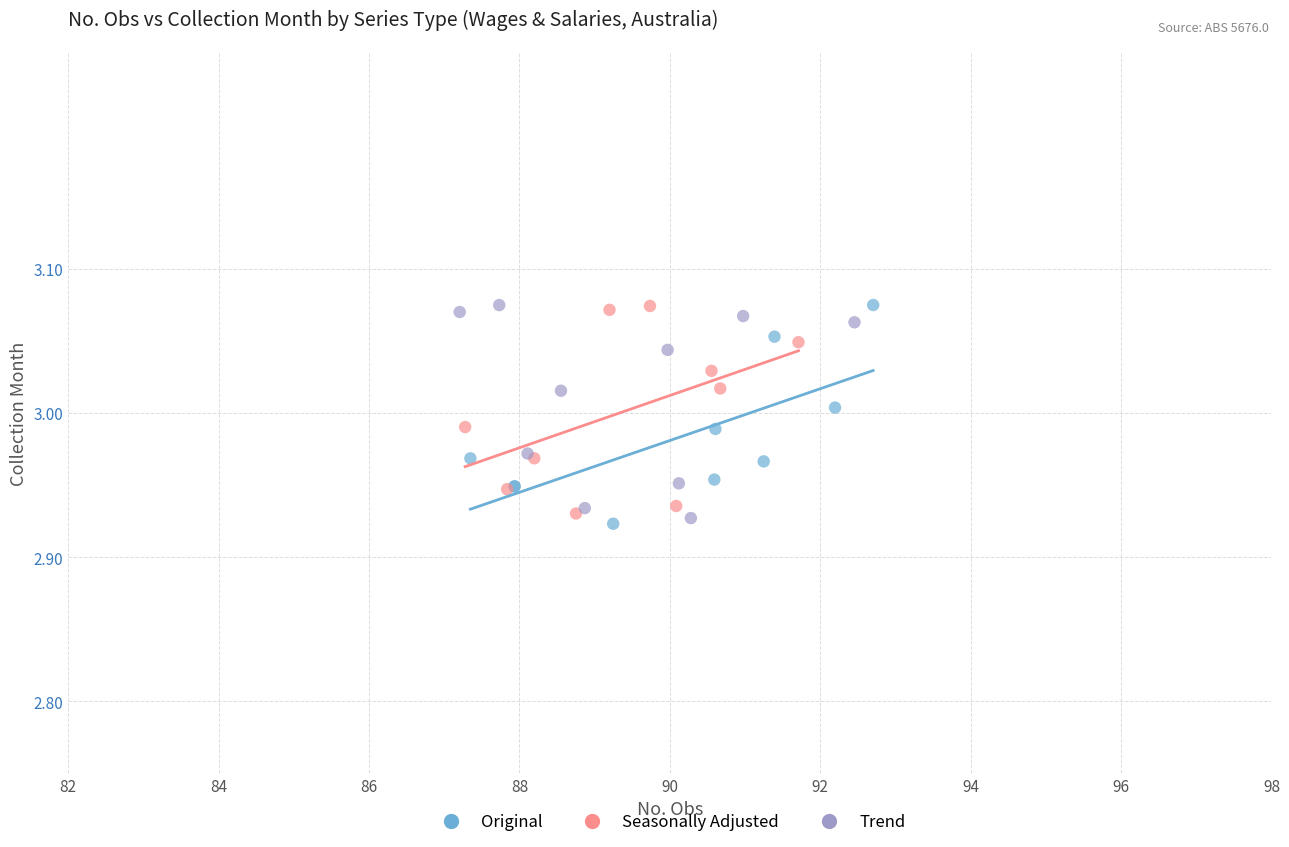

What are all the series names shown in the legend?

Original, Seasonally Adjusted, Trend